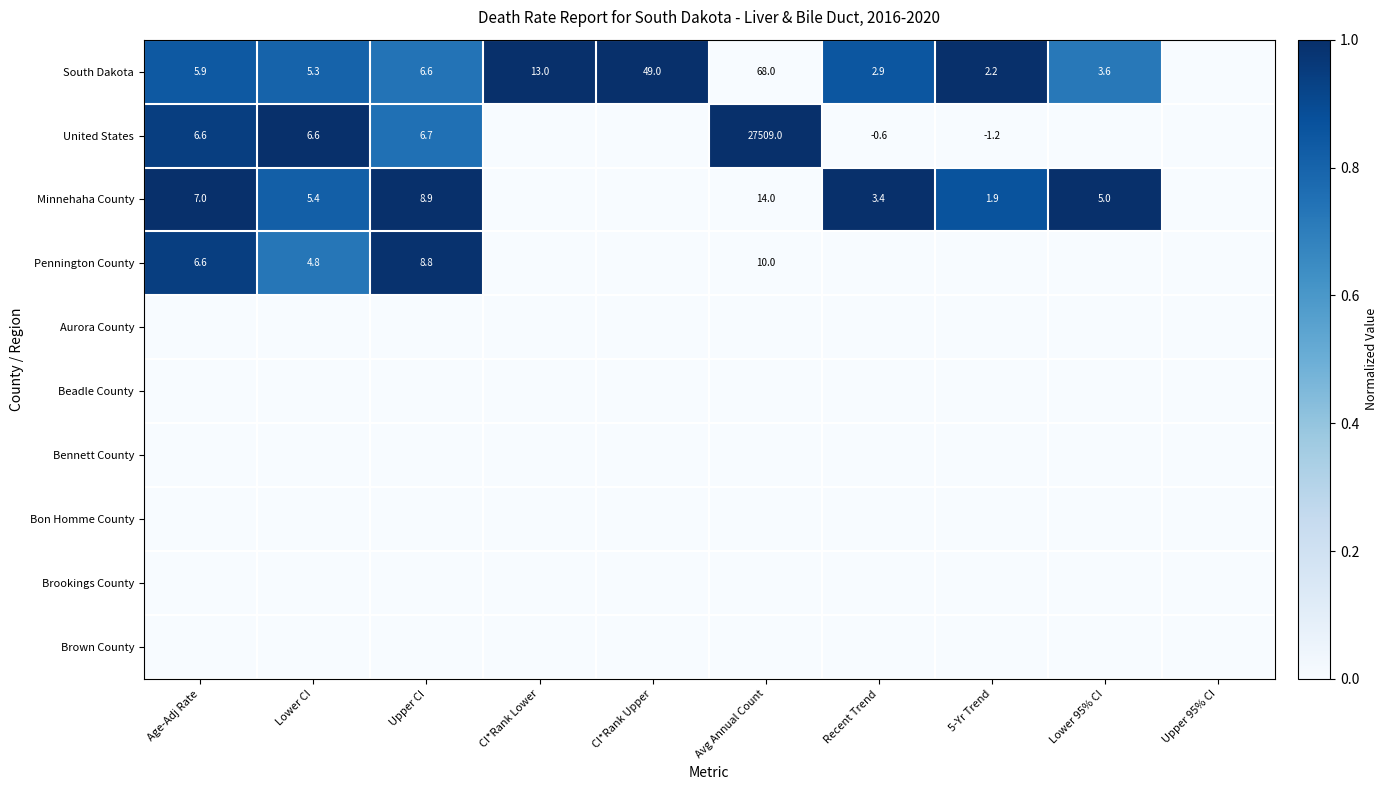

The value of United States at Avg Annual Count is 7608.5. True or false?

False